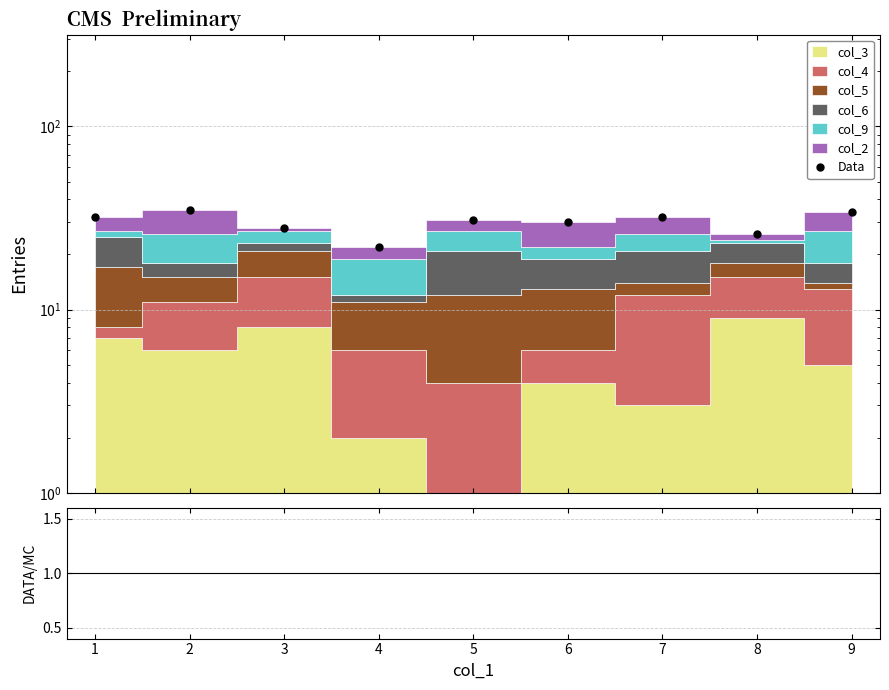

Is this an area chart (filled region under the line)?

No